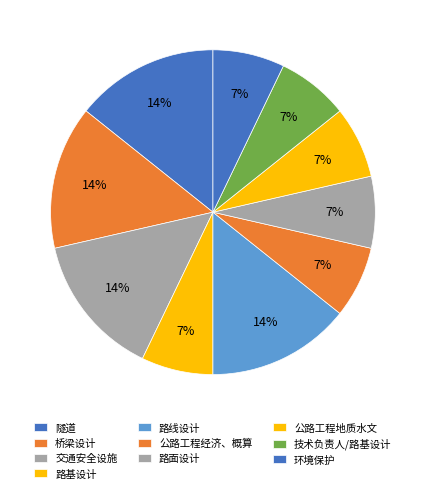

Combined, do 环境保护 and 路线设计 account for over 50%?

No